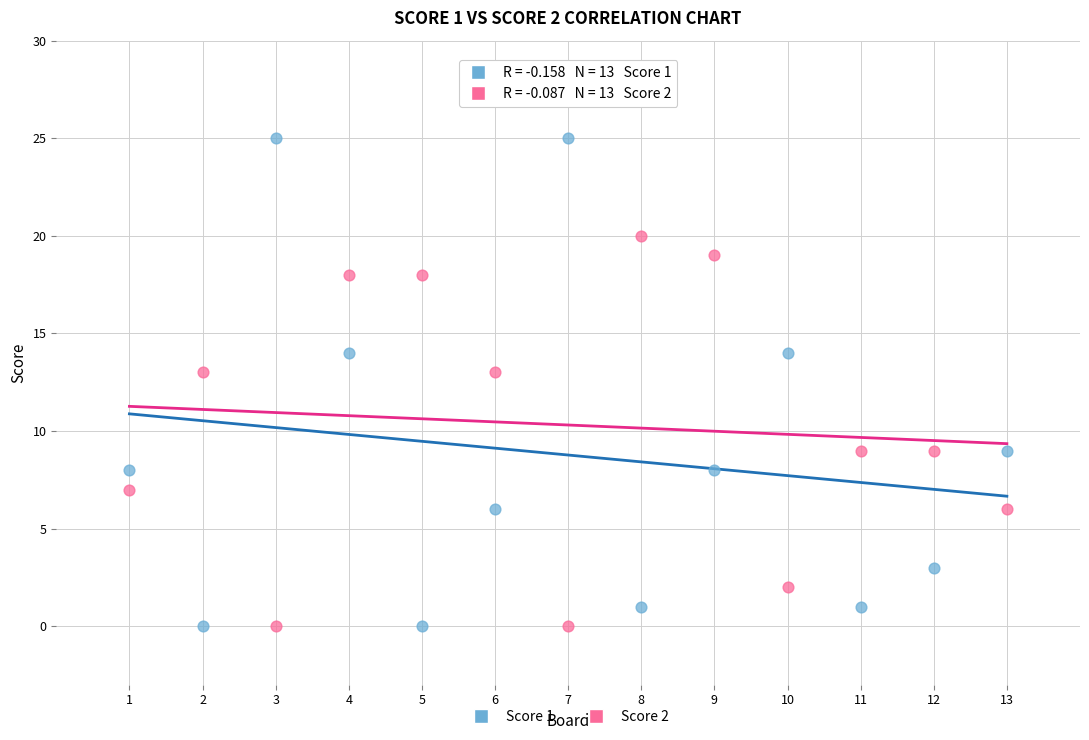

Which series has the widest spread of Y values?

Score 1